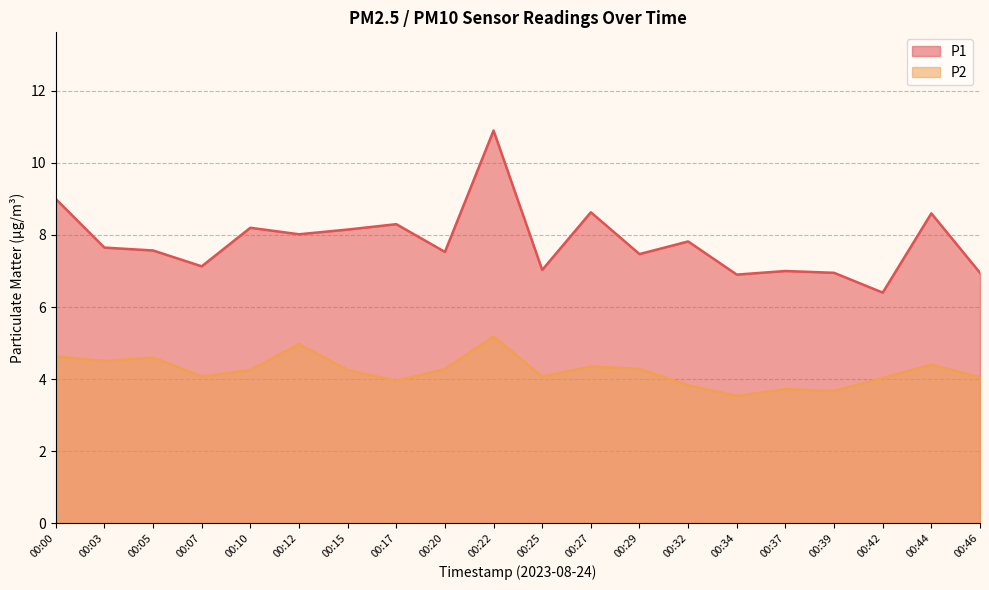

Which series has the widest spread of values?

P1